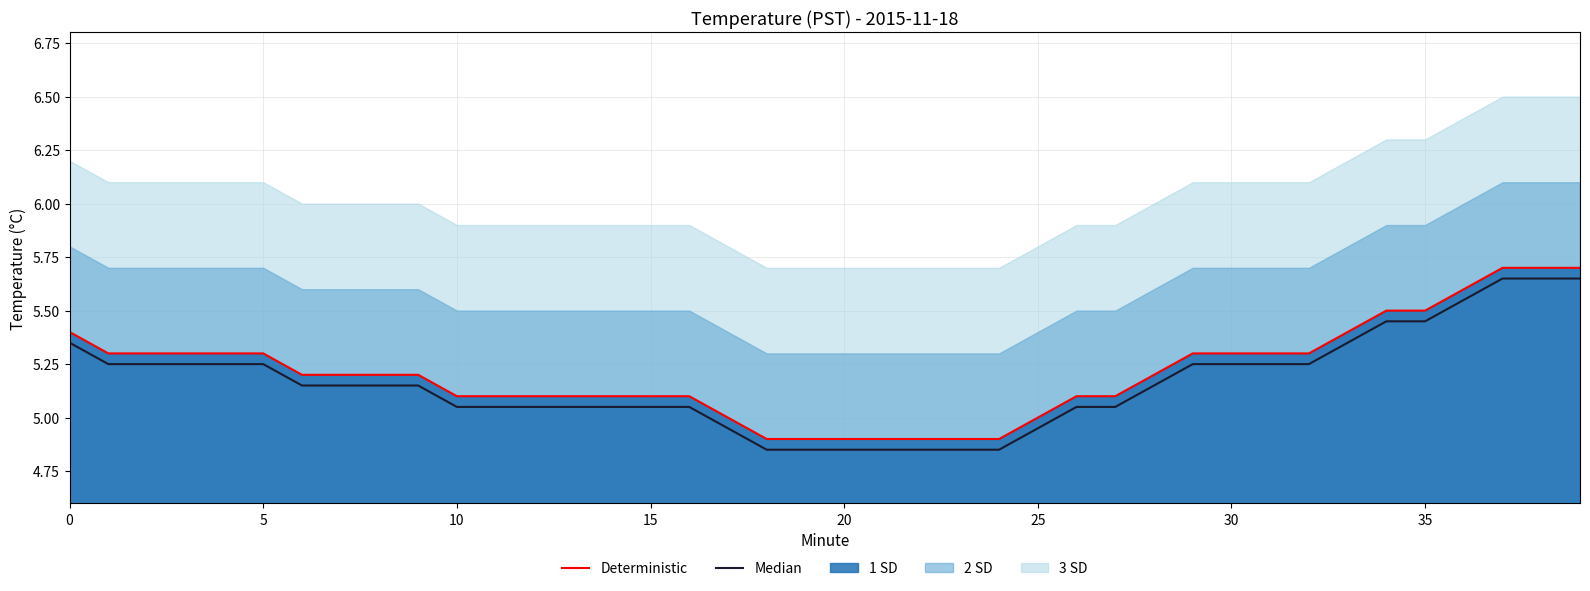

How many values in the Median series exceed 5?

31